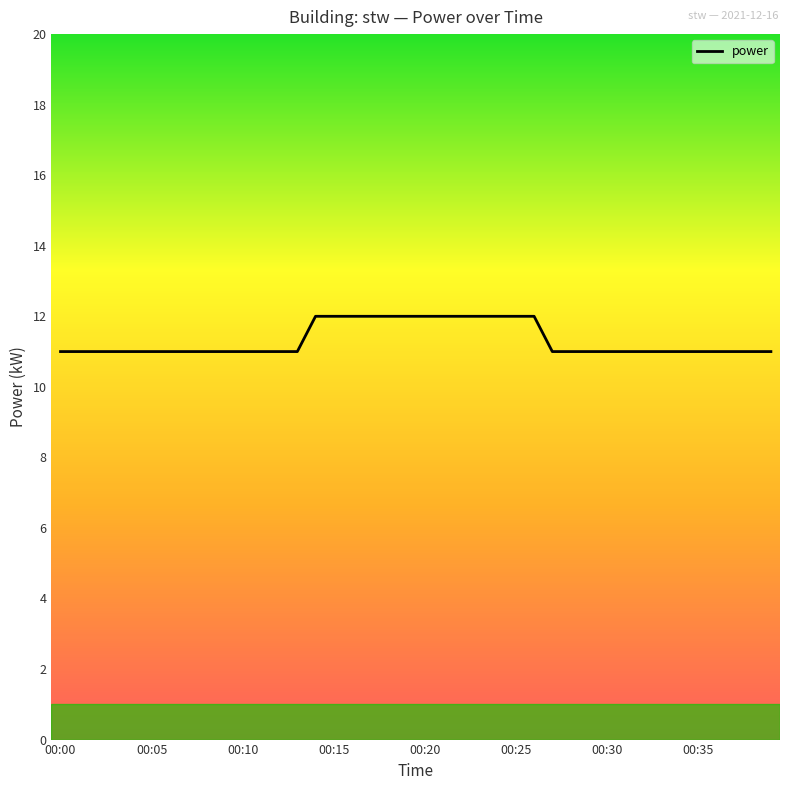

What is the greatest value displayed?

12